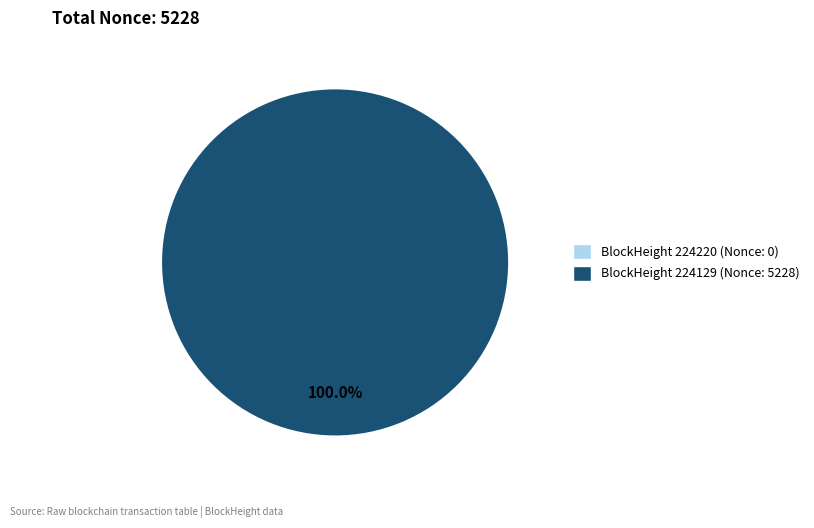

What is the largest slice in the pie chart?

224129